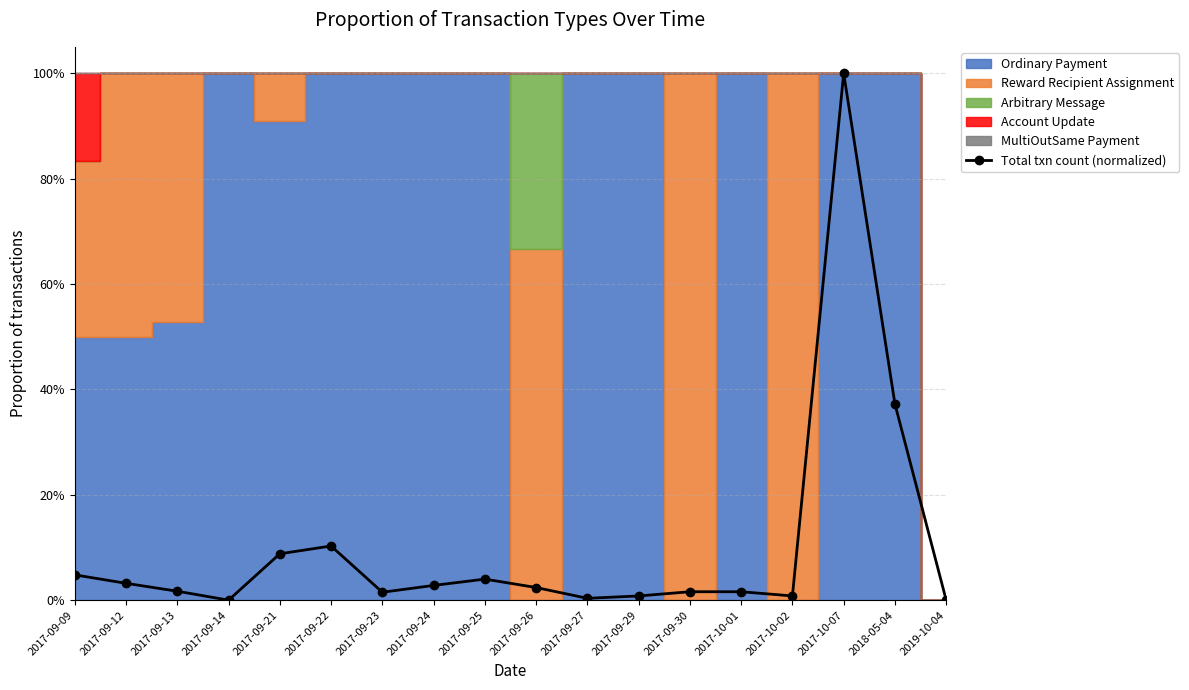

At which category does the data reach its first local valley?

2017-09-14